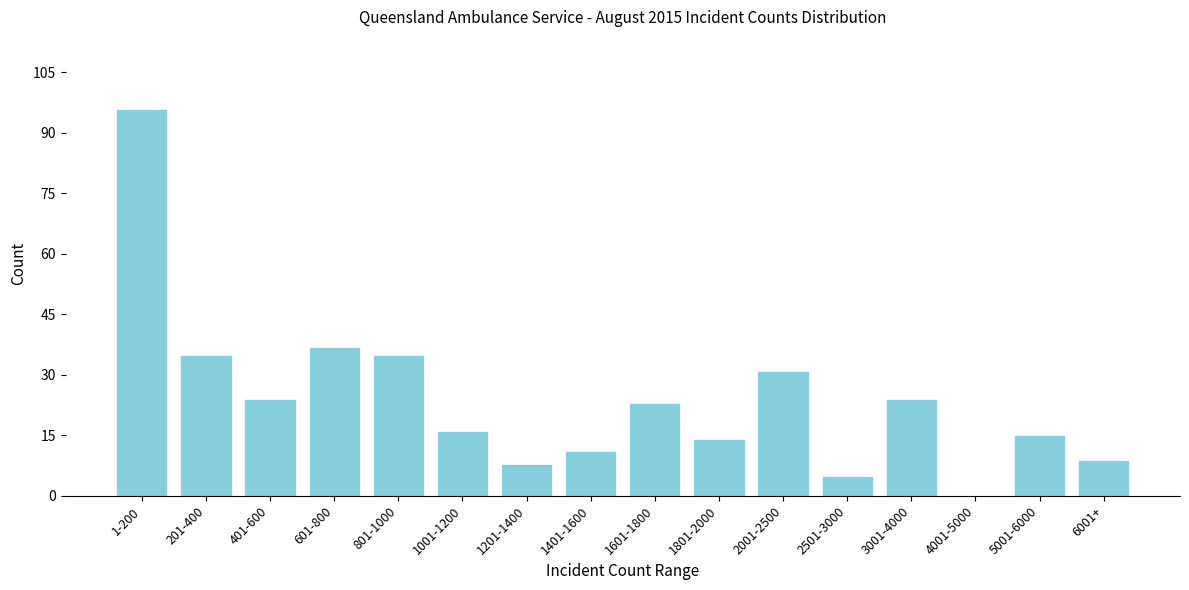

Reading right to left, what are all the values shown in this chart?

6001+=9	5001-6000=15	4001-5000=0	3001-4000=24	2501-3000=5	2001-2500=31	1801-2000=14	1601-1800=23	1401-1600=11	1201-1400=8	1001-1200=16	801-1000=35	601-800=37	401-600=24	201-400=35	1-200=96